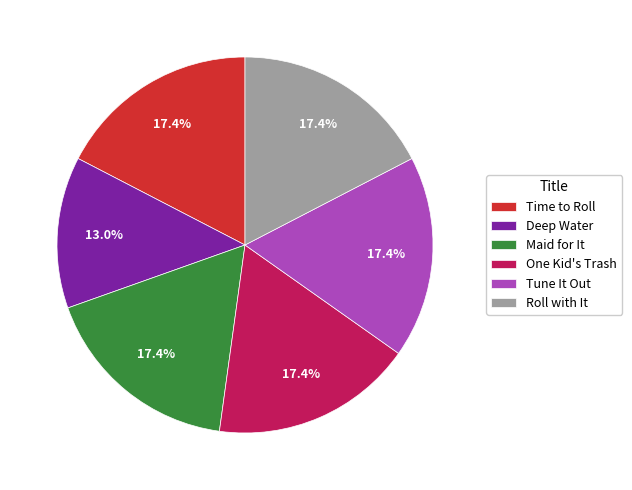

Is it true that Deep Water is 1% of the pie?

False